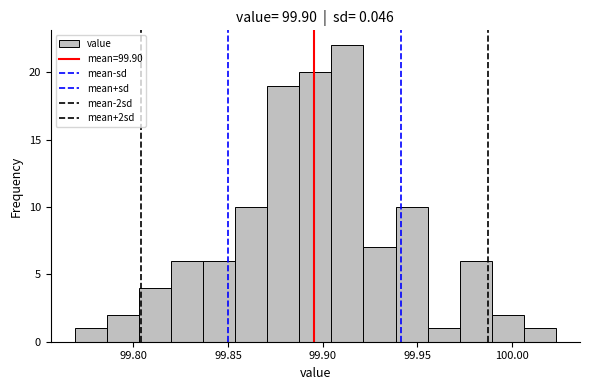

Around what value on the x-axis is the tallest bar? Give the approximate position of its centre, as read against the axis.

99.915